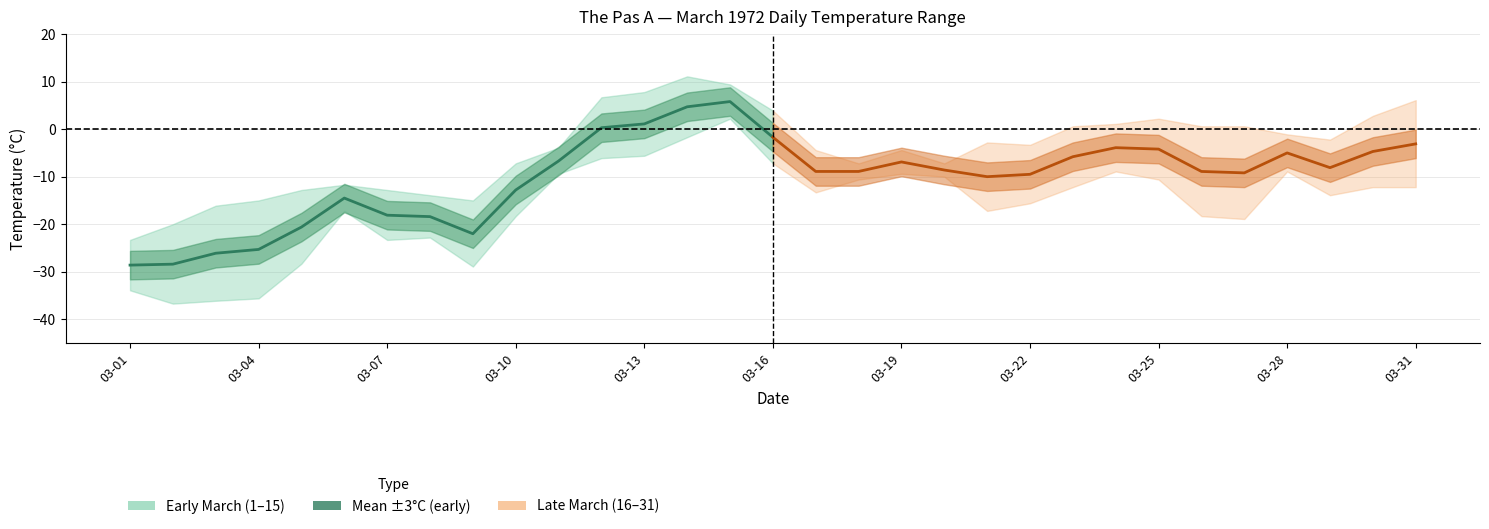

List the series in order of their overall mean, lowest first.

Mean Temp (early), Mean Temp (late)